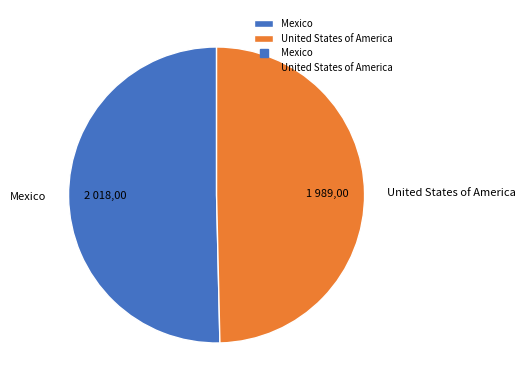

The United States of America slice represents 60% of the pie. True or false?

False